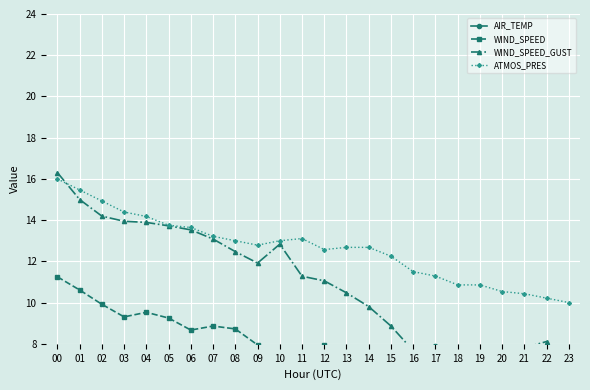

The AIR_TEMP series shows 1.9 at 16. True or false?

False